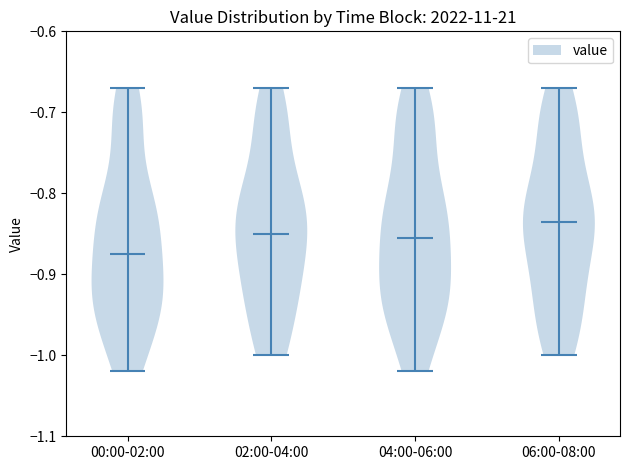

Which violin has the lowest median line?

00:00-02:00